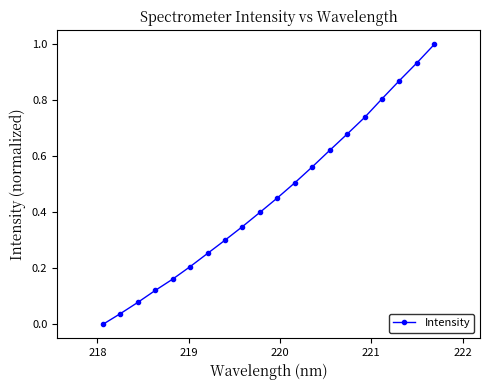

Does the chart have visible grid lines?

No